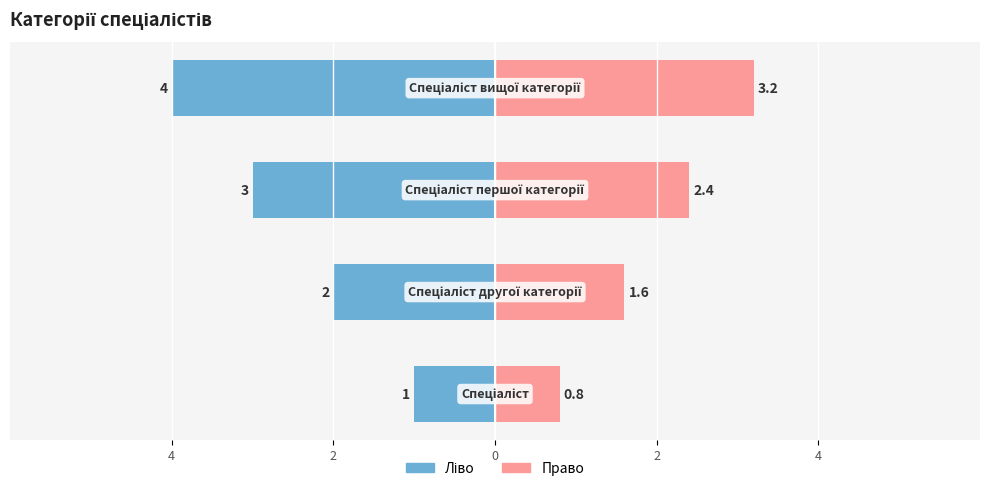

What is the highest value of the Ідентифікатор (ліво) series?

-1.0